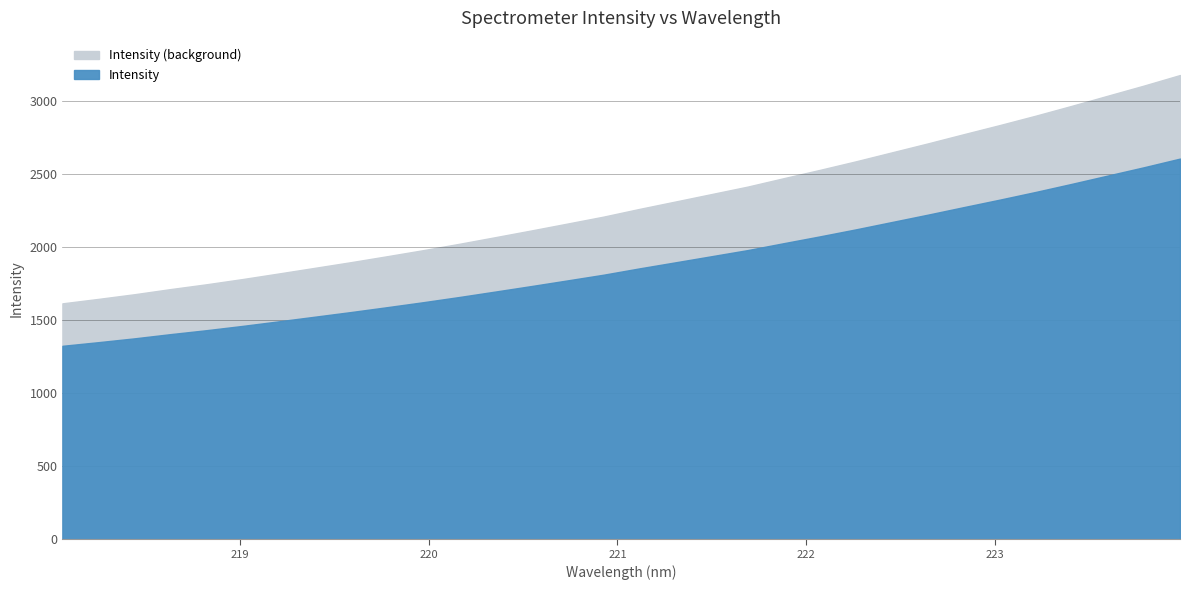

What position from the right is 220.1623?

21